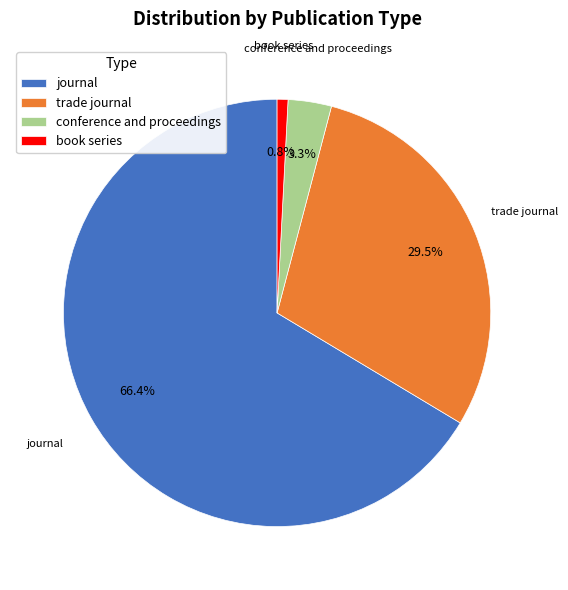

To the nearest percent, what percentage of the pie is book series?

1%